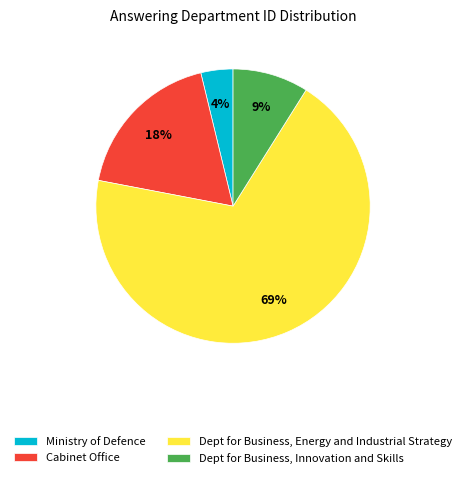

Does Dept for Business, Innovation and Skills represent more than half of the total?

No